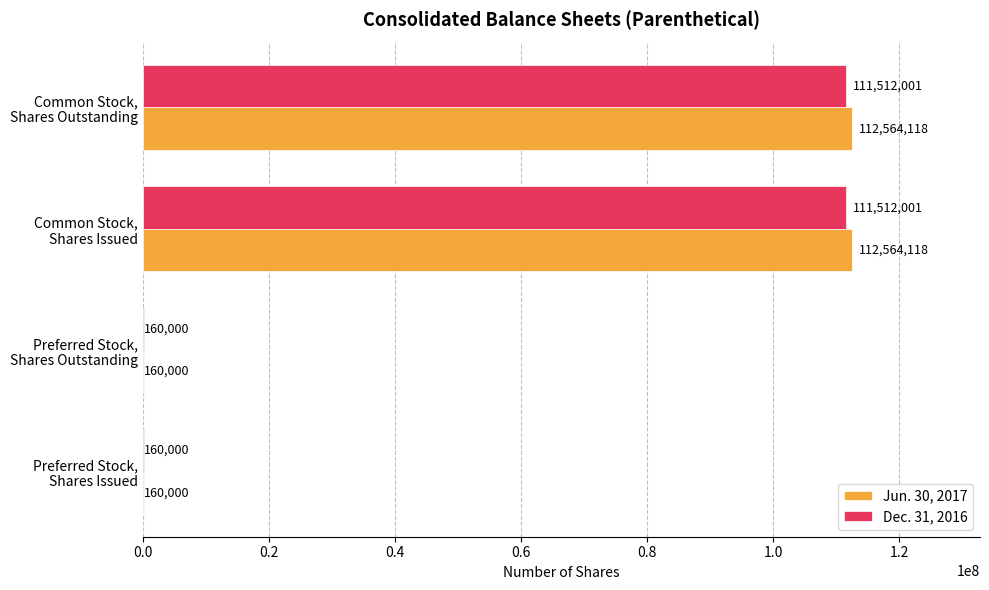

Which series has the largest total across all categories?

Jun. 30, 2017